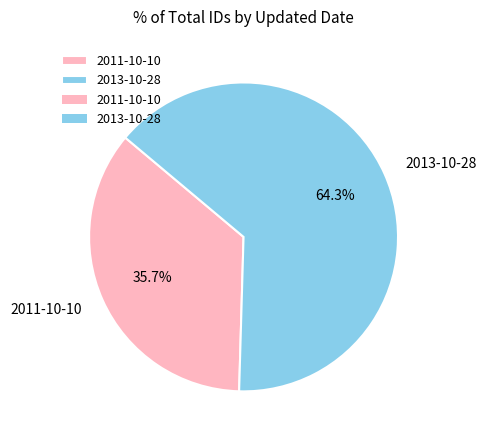

The 2011-10-10 slice represents 42% of the pie. True or false?

False